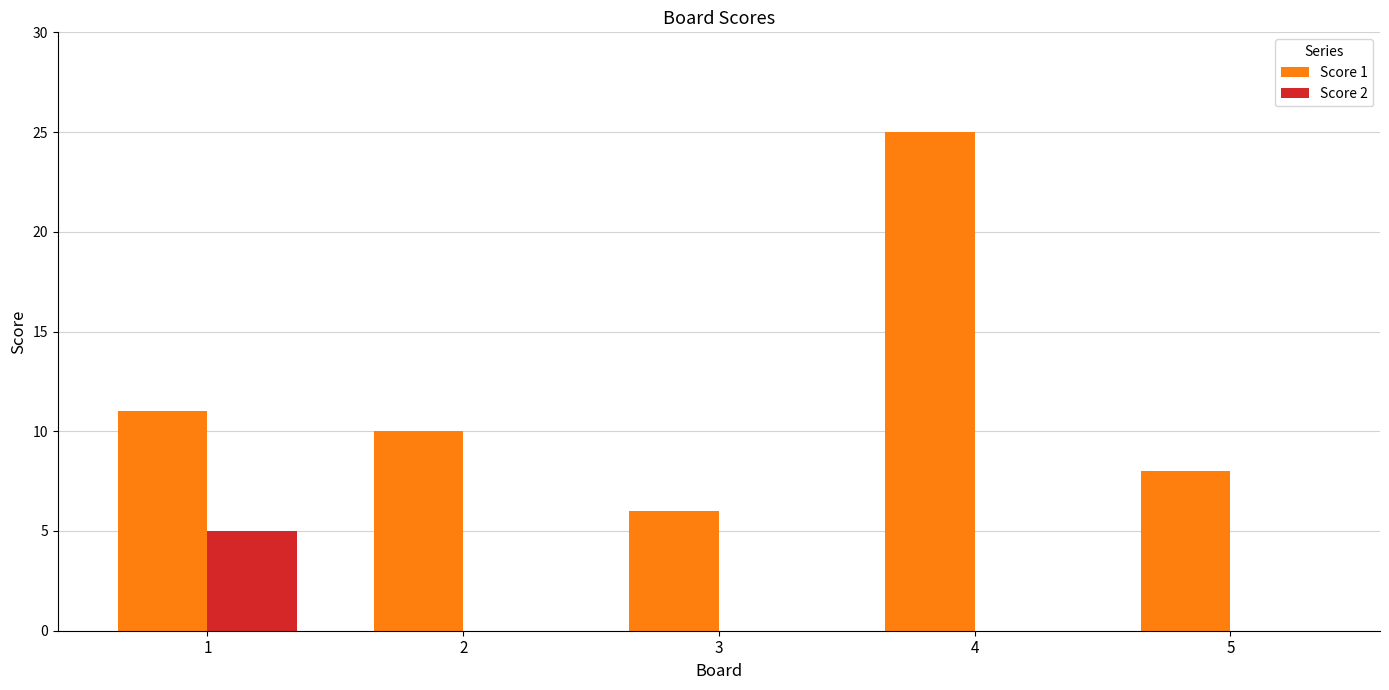

At which label does Score 2 reach its peak?

1